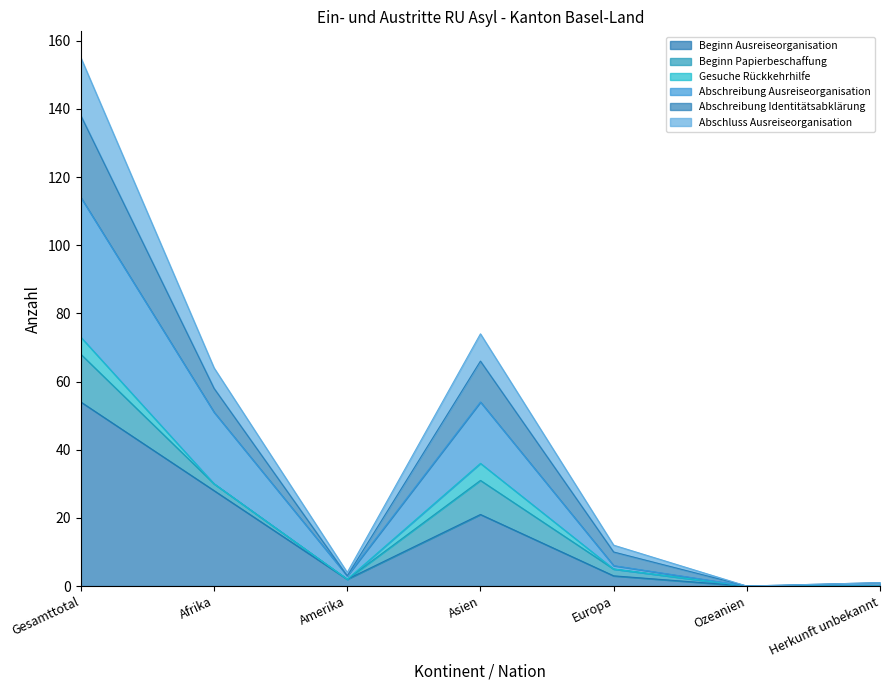

What is the average value of the Beginn Ausreiseorganisation series?

15